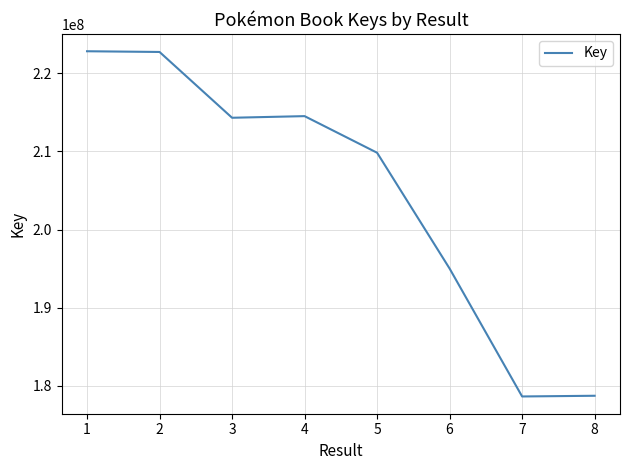

What is the change in value from 1 to 5?

-12984854